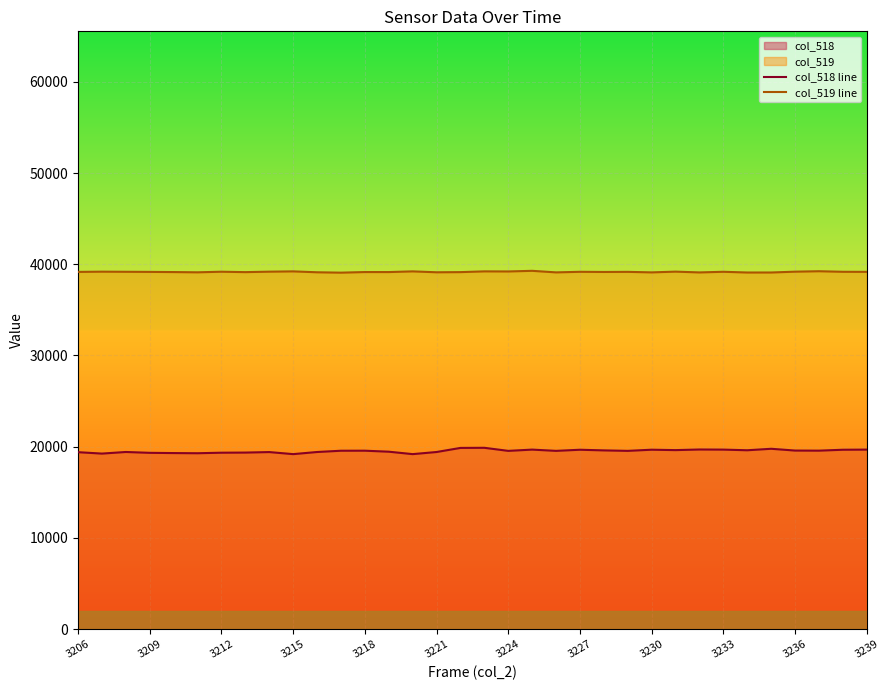

Which series has the largest range (max minus min)?

col_518 line